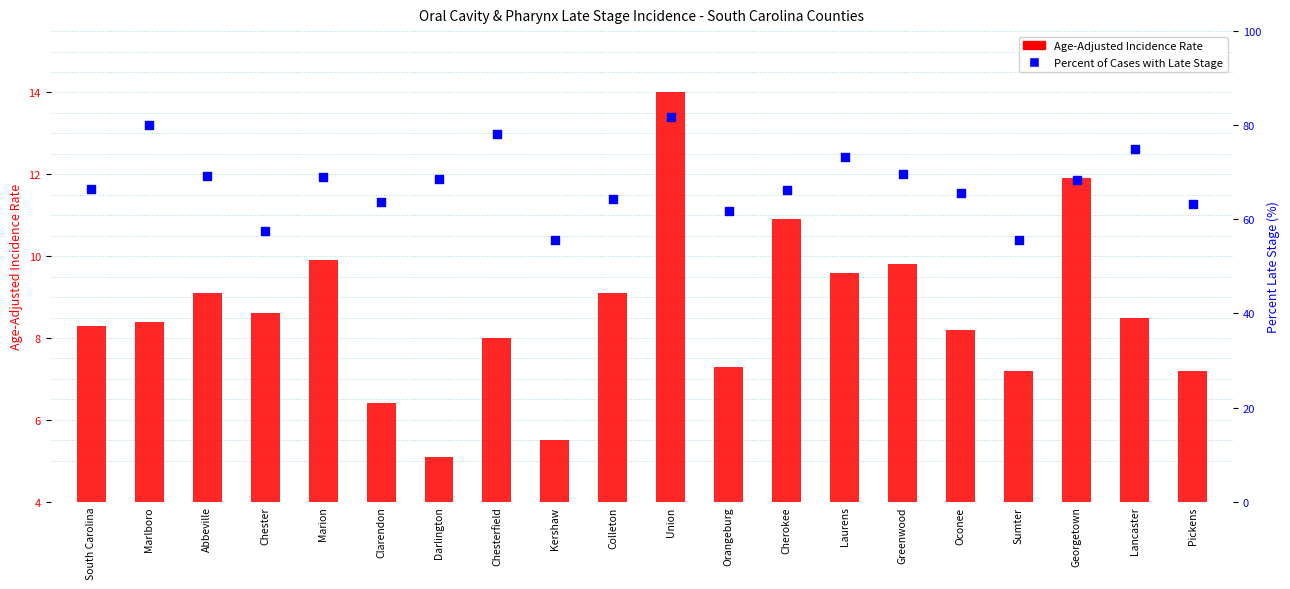

Which series contains the highest Y value?

Percent of Cases with Late Stage